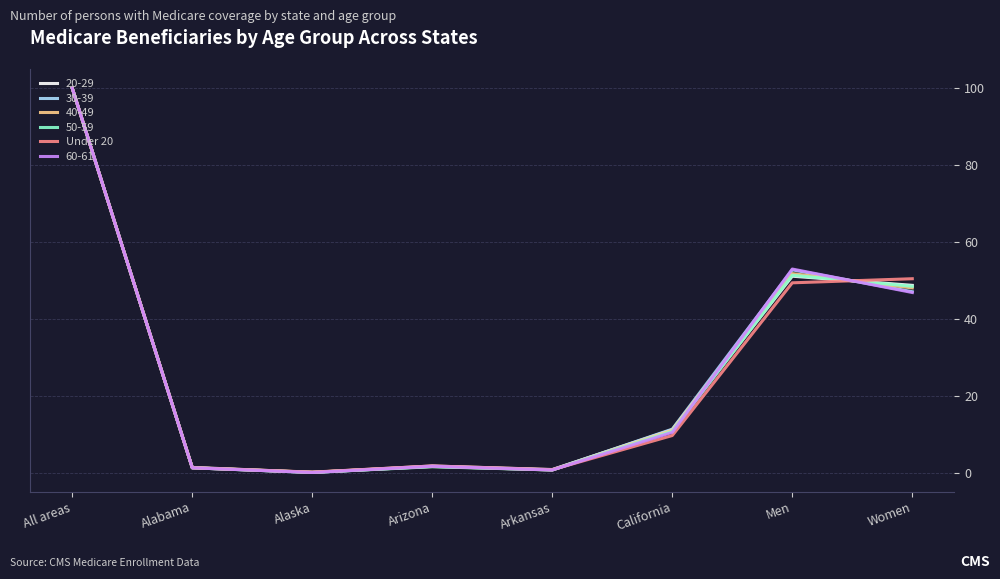

The value of Under 20 at Women is 50.5. True or false?

True